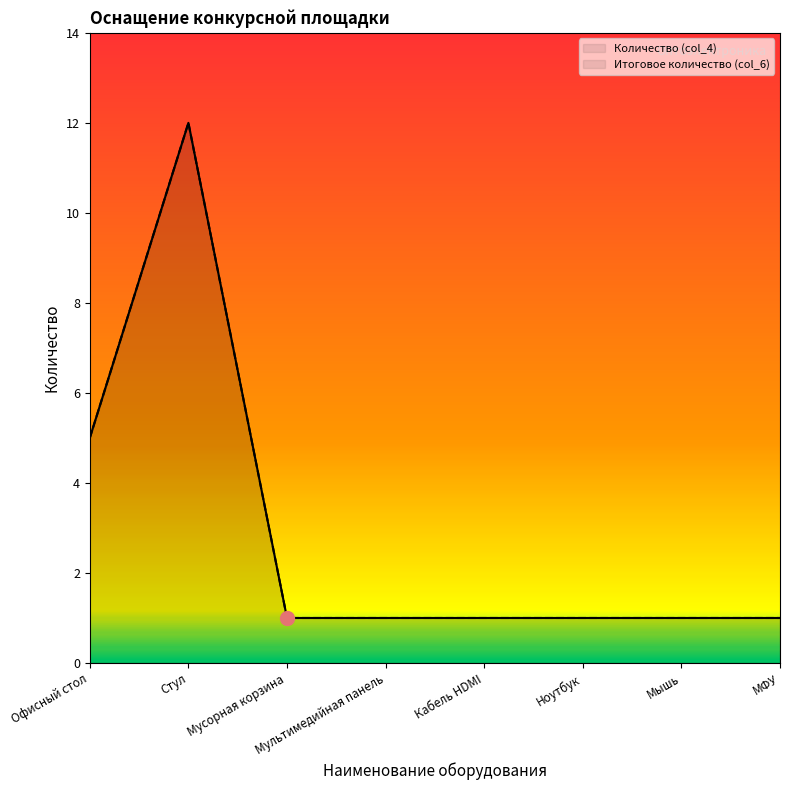

Count the number of categories in the chart.

8